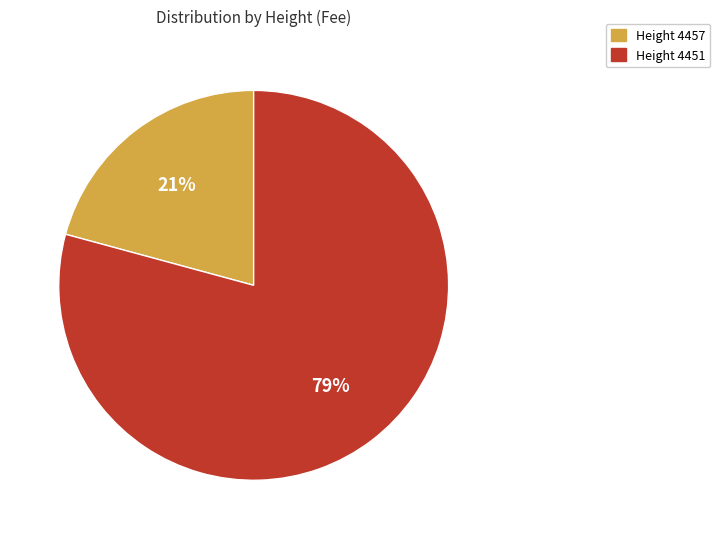

Does any single category account for the majority?

Yes